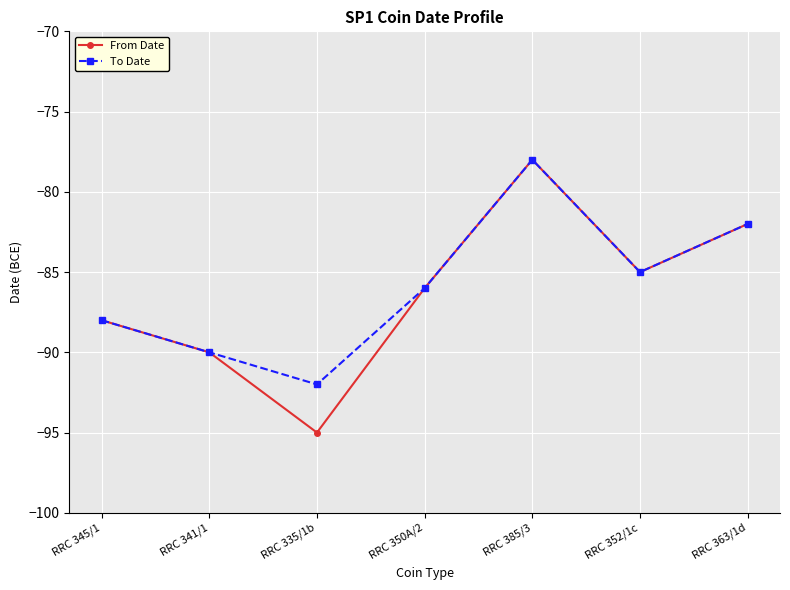

What is the difference between the maximum and minimum values in the From Date series?

17